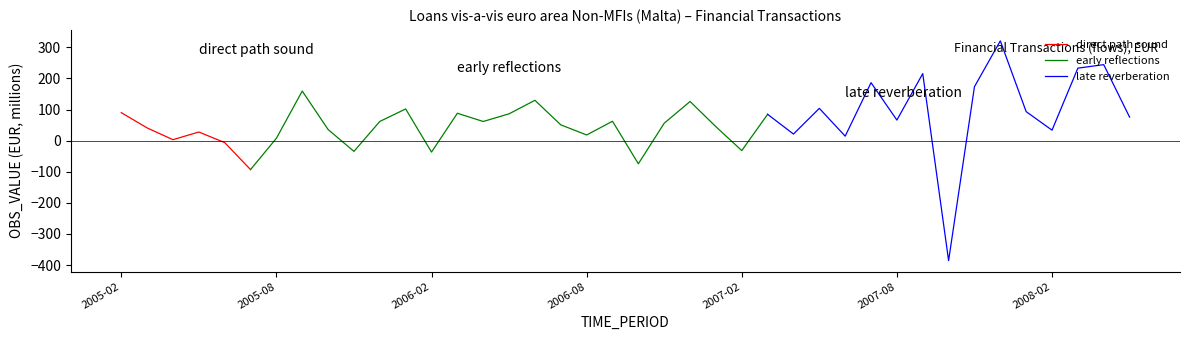

Where is the first local maximum?

2005-05